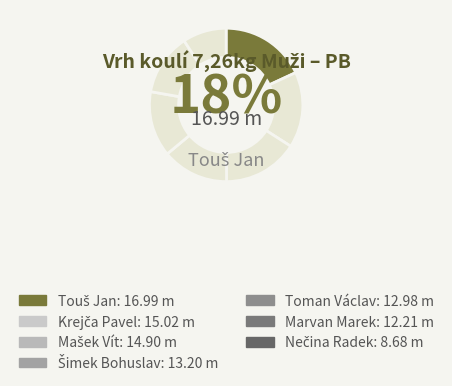

How many slices are in this pie chart?

7